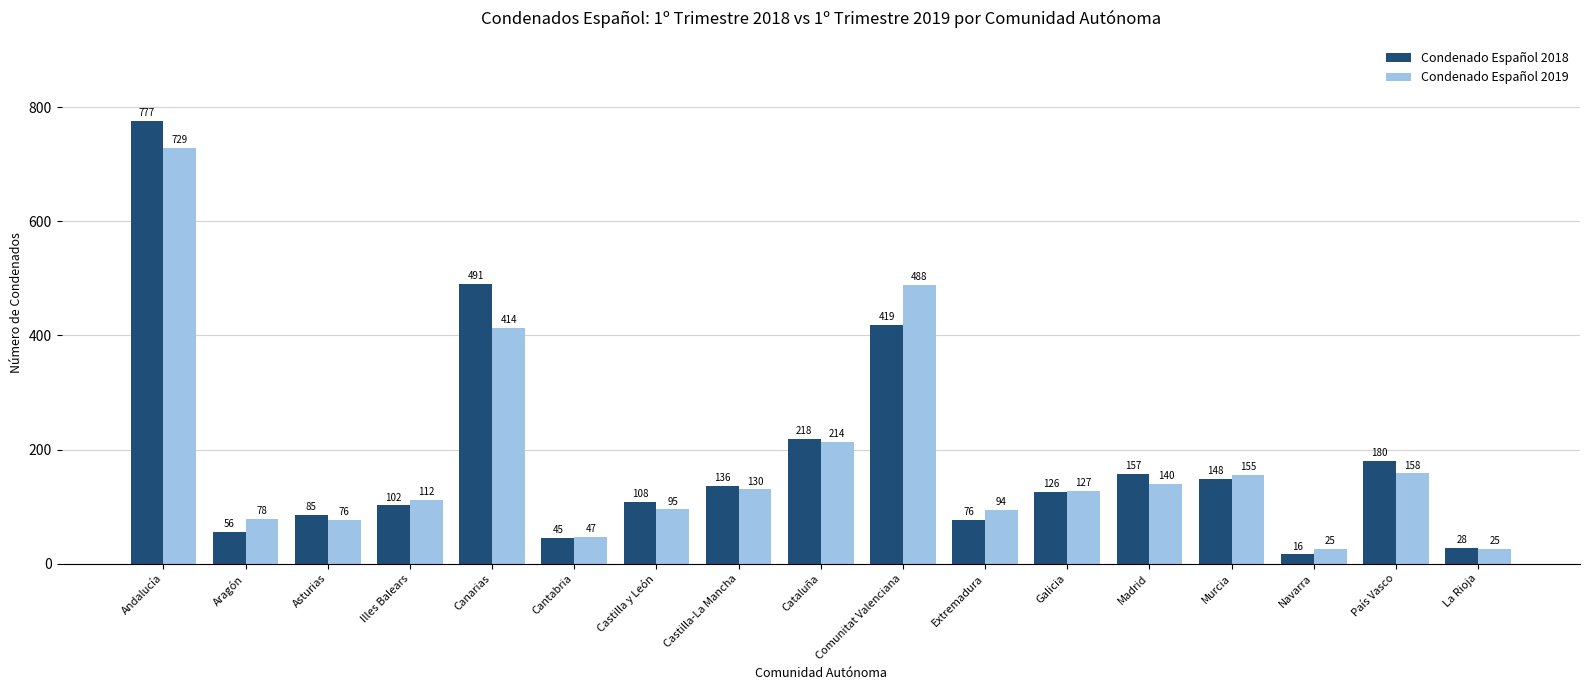

What is the value of the Condenado Español 2018 bar at the 13th from the left?

157